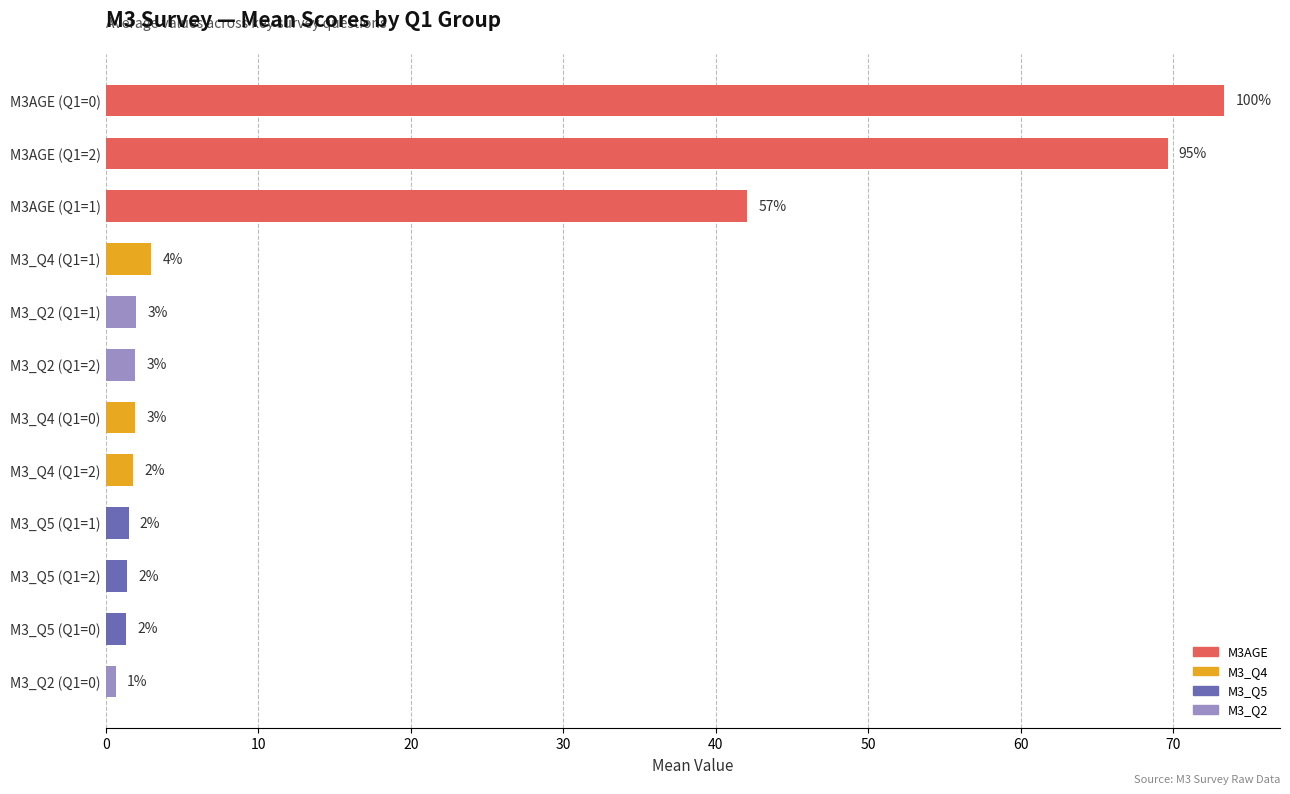

Where is the data nearest to the value 36?

M3AGE (Q1=1)